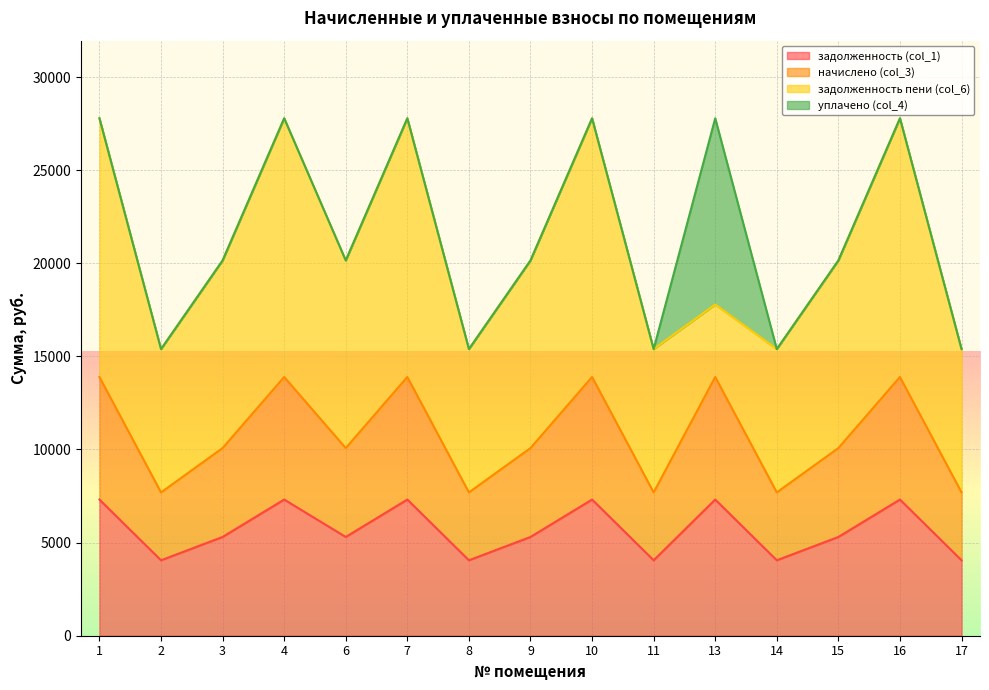

True or false: задолженность (col_1) and начислено (col_3) intersect in this chart.

False